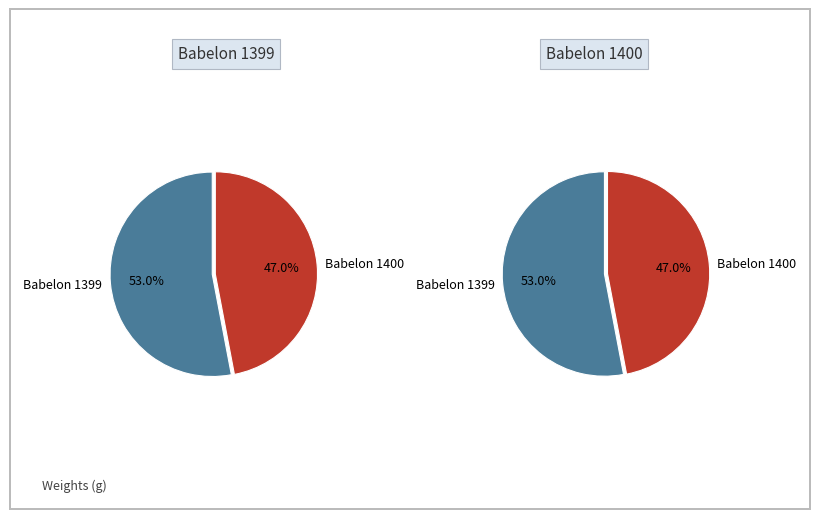

To the nearest percent, what is the combined percentage of Babelon 1400 and Babelon 1399?

100%